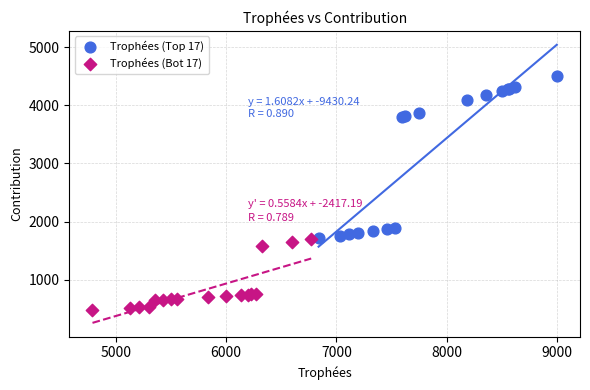

What are all the series names shown in the legend?

Trophées (Top 17), Trophées (Bot 17)